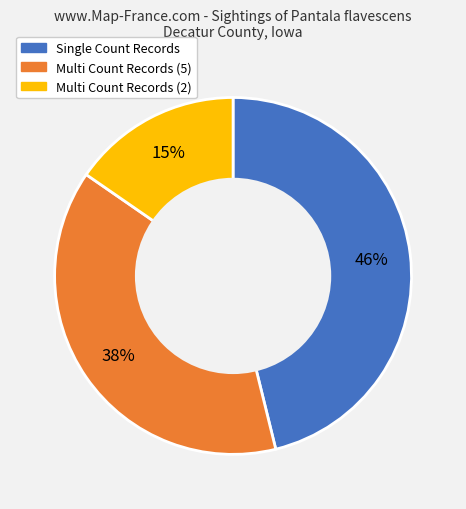

Is it true that Multi Count Records (5) is 49% of the pie?

False